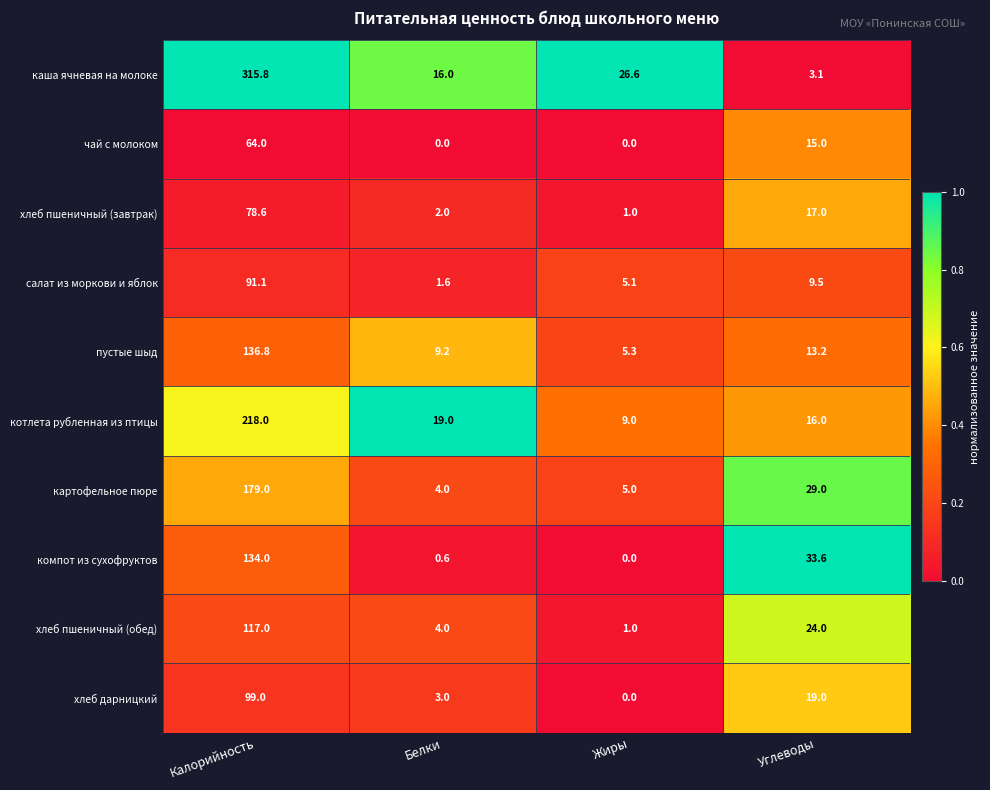

What is the spread (max minus min) of values at Углеводы?

30.5